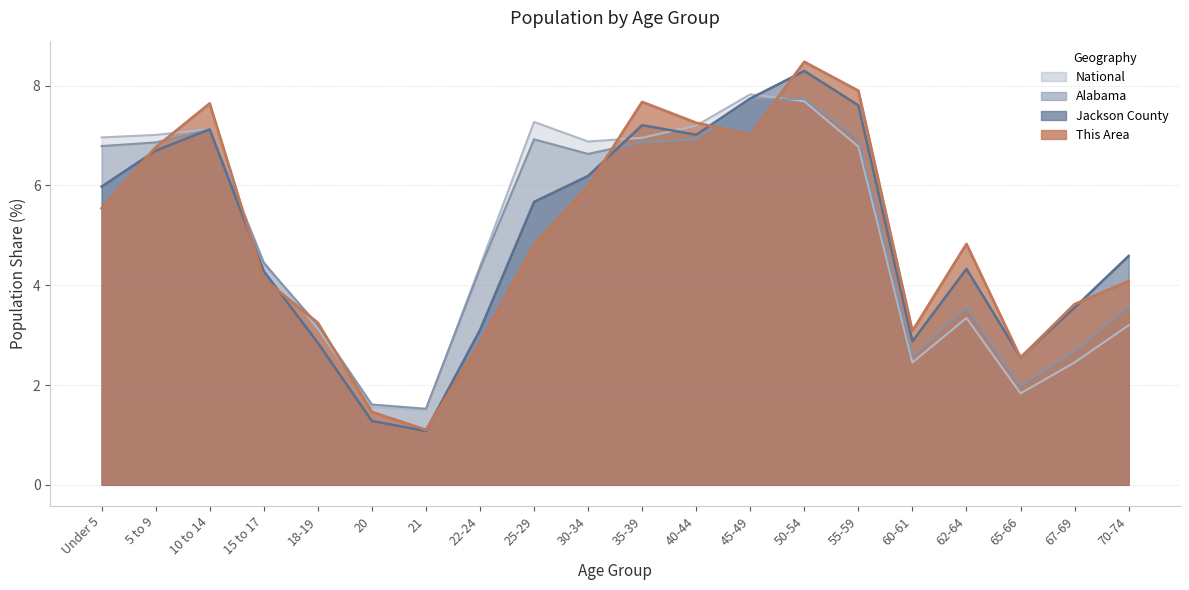

At how many categories does at least one series exceed 2?

18